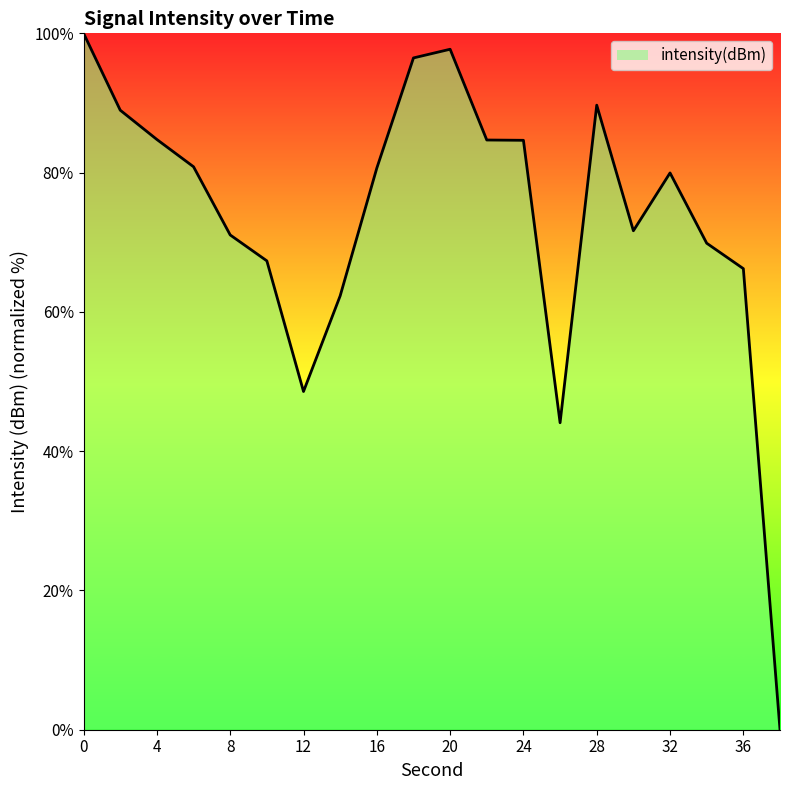

What is the maximum value shown in the chart?

100.0